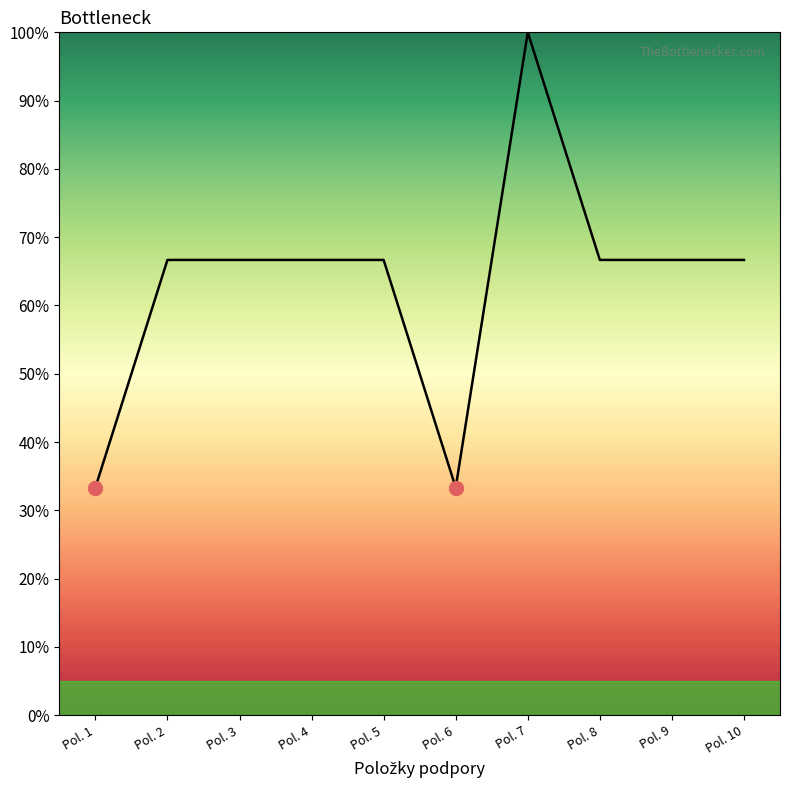

Where does the data first go above 66?

Pol. 2